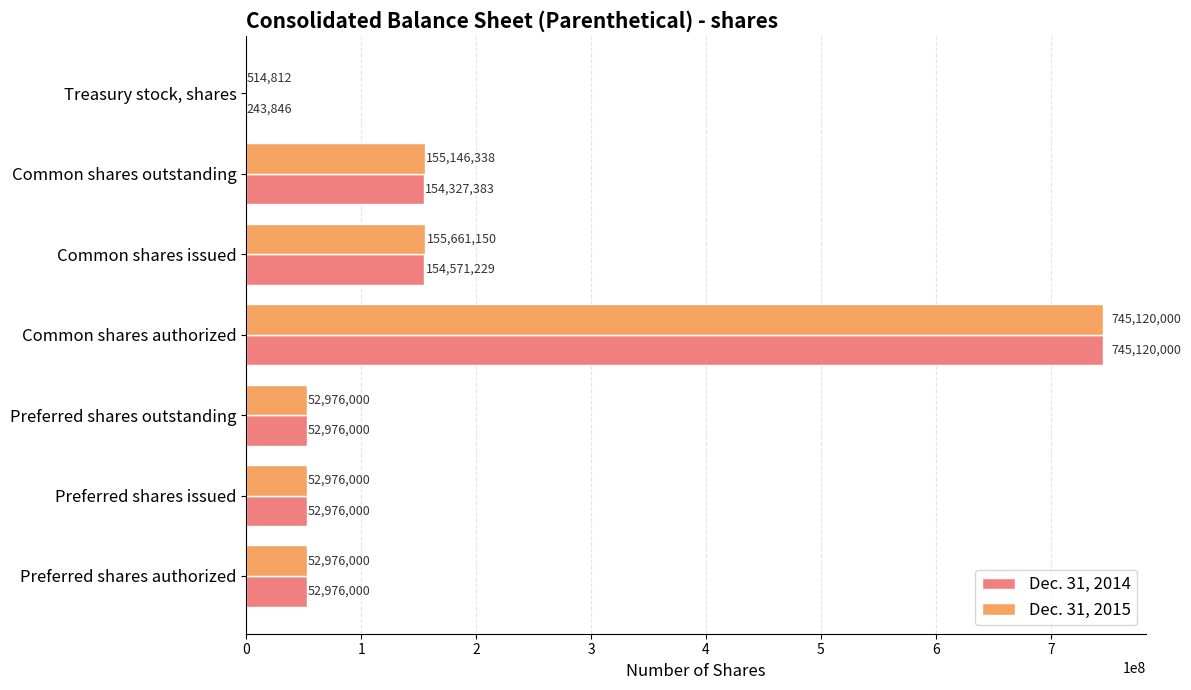

What is the maximum value for Dec. 31, 2015?

745120000